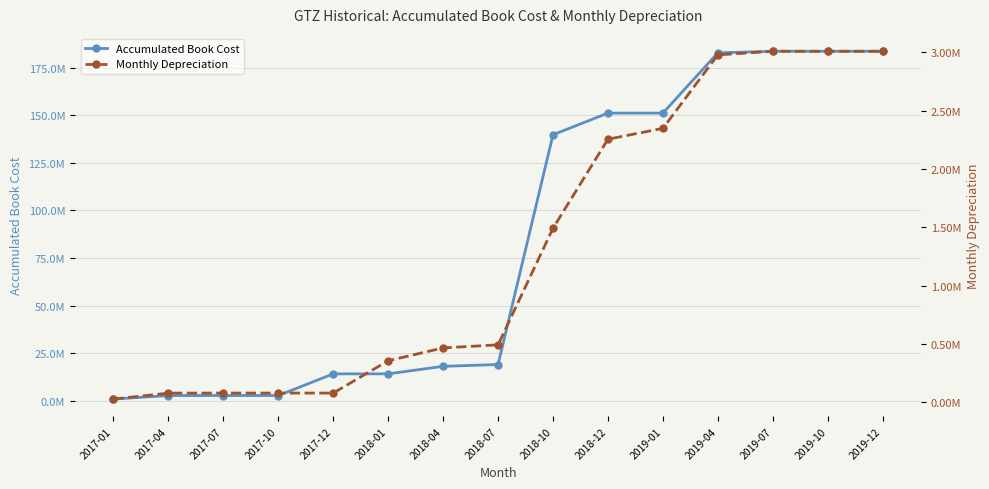

At which category is the sum across all series the highest?

2019-07